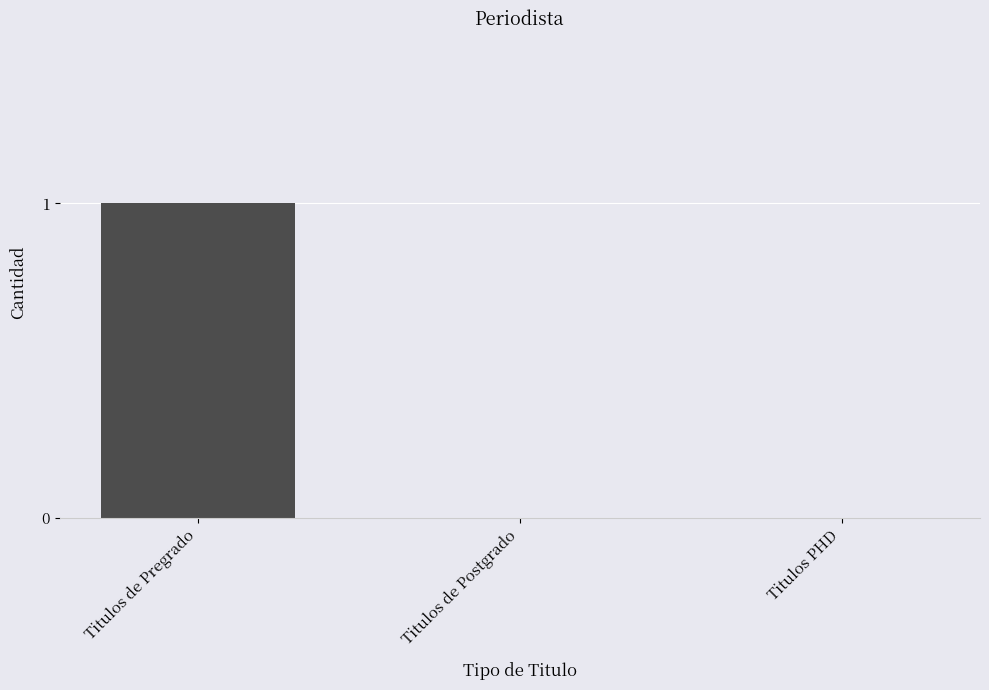

What is the change in value from Titulos de Pregrado to Titulos de Postgrado?

-1